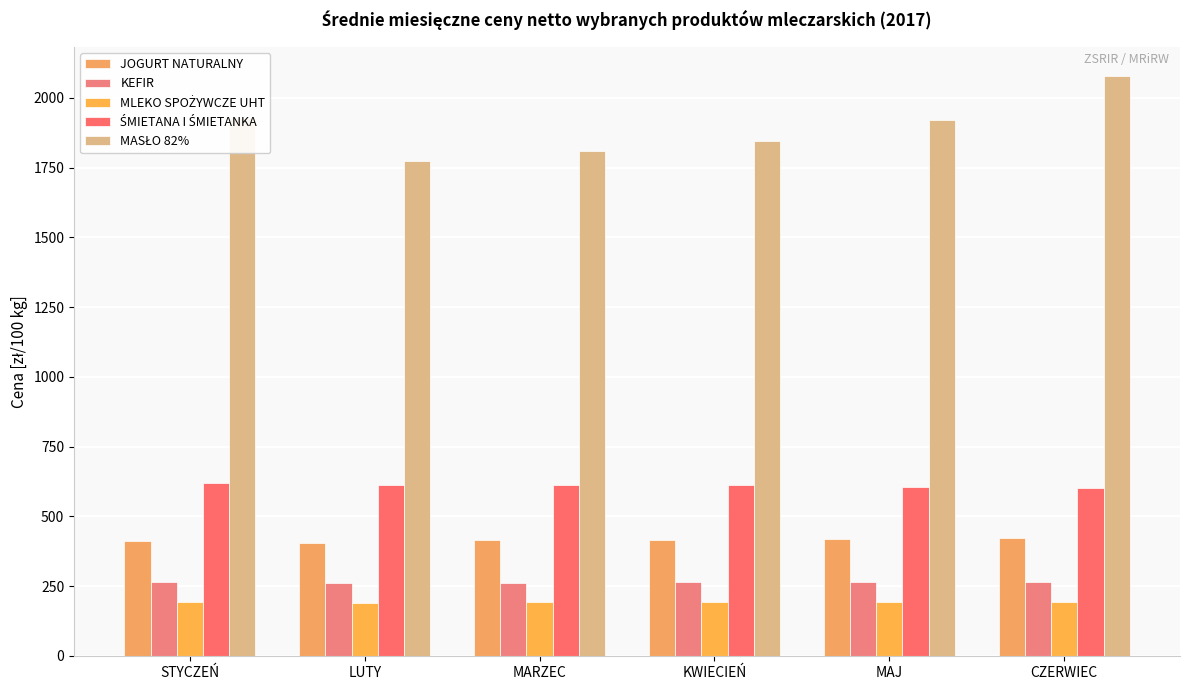

How many values in the JOGURT NATURALNY series are below 415?

2